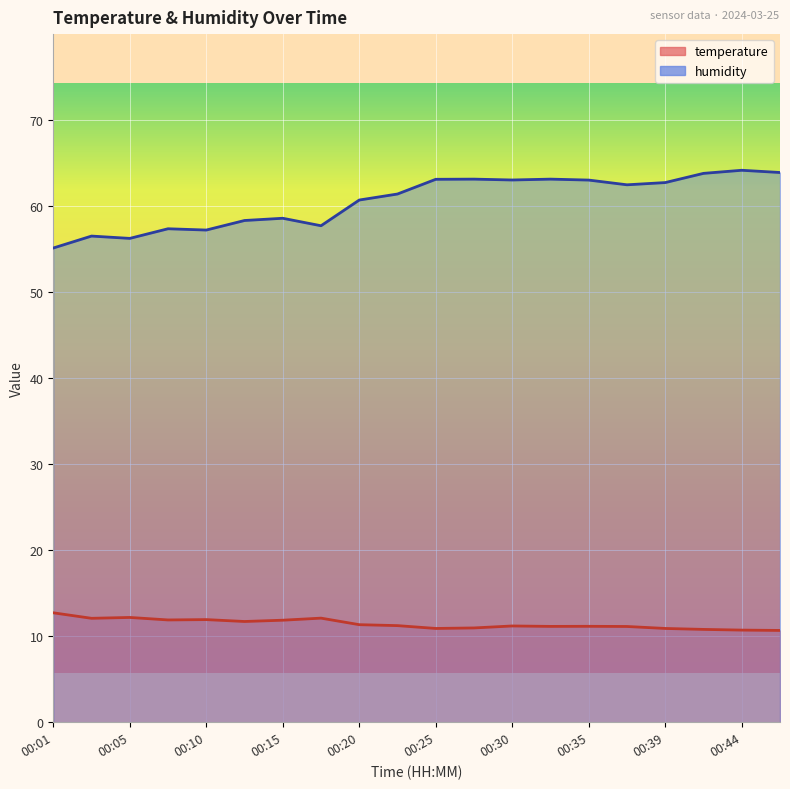

True or false: temperature has a value of 18.2 at 00:10.

False